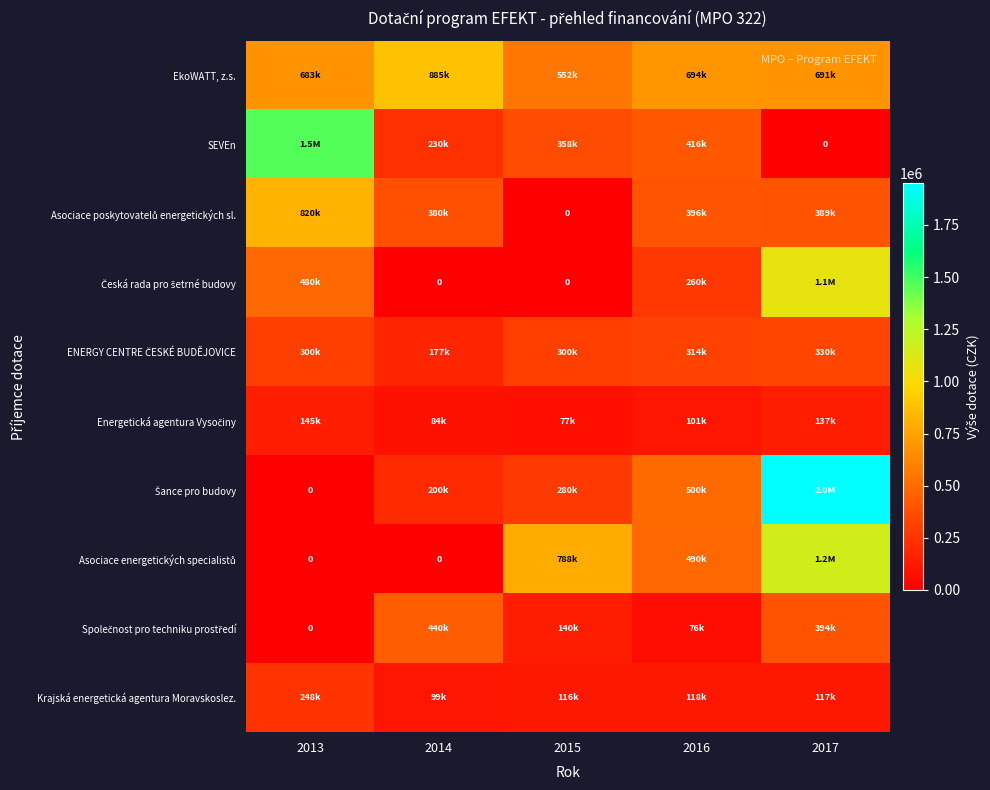

List the labels in order of Krajská energetická agentura Moravskoslez. value, smallest first.

2014, 2015, 2017, 2016, 2013